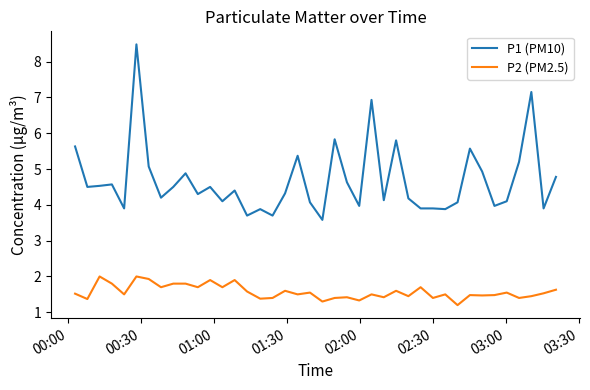

Rank the series by their maximum value, from highest to lowest.

P1 (PM10), P2 (PM2.5)